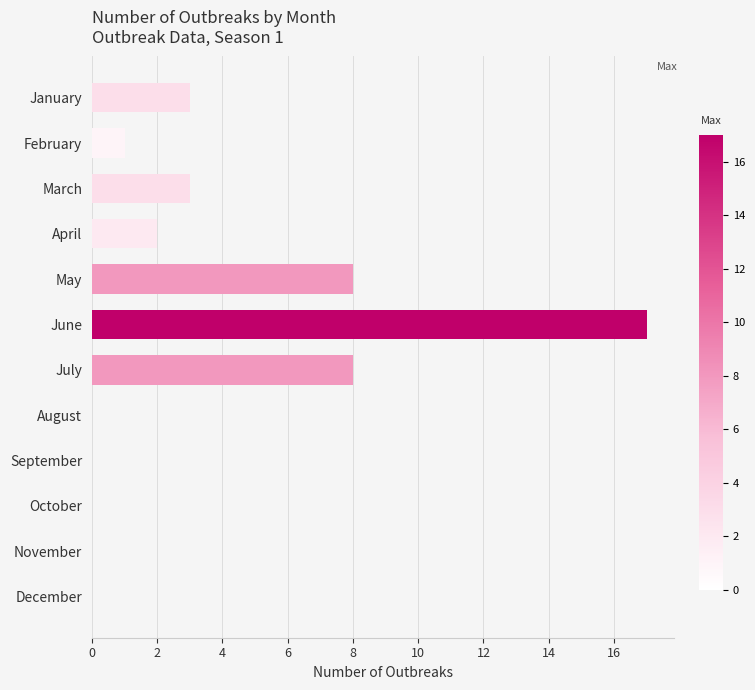

True or false: the data shows 17 at June.

True